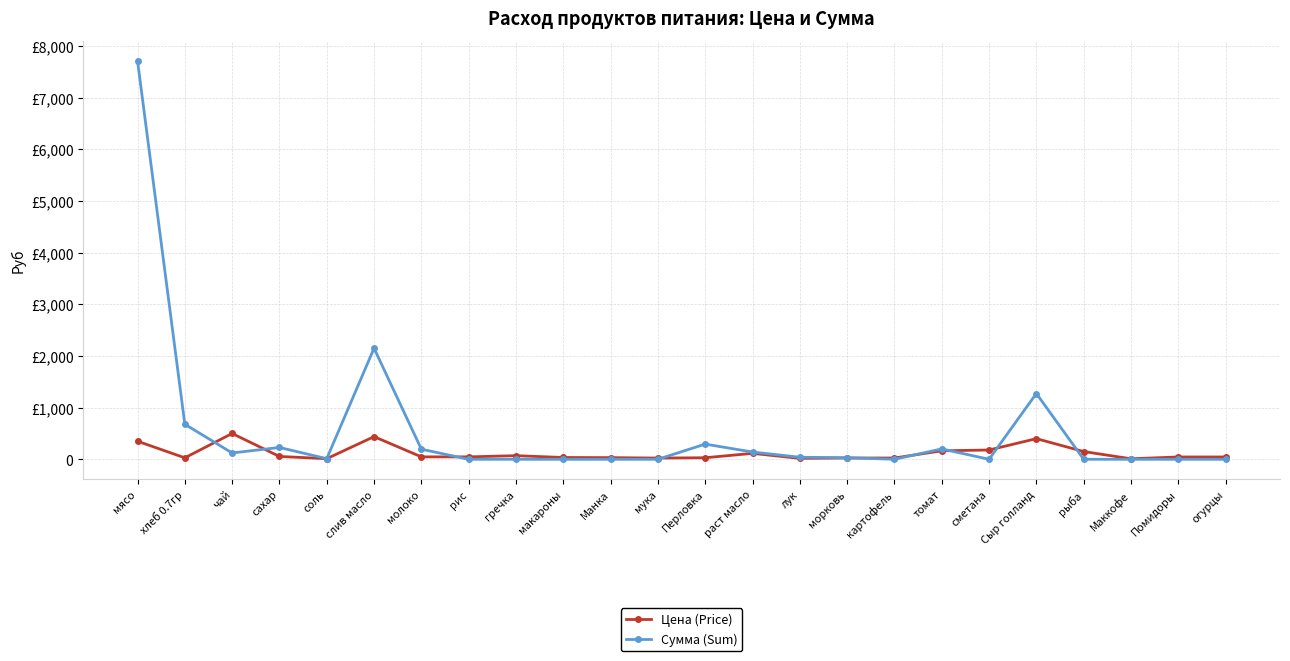

What is the label of the 19th point from the left?

сметана